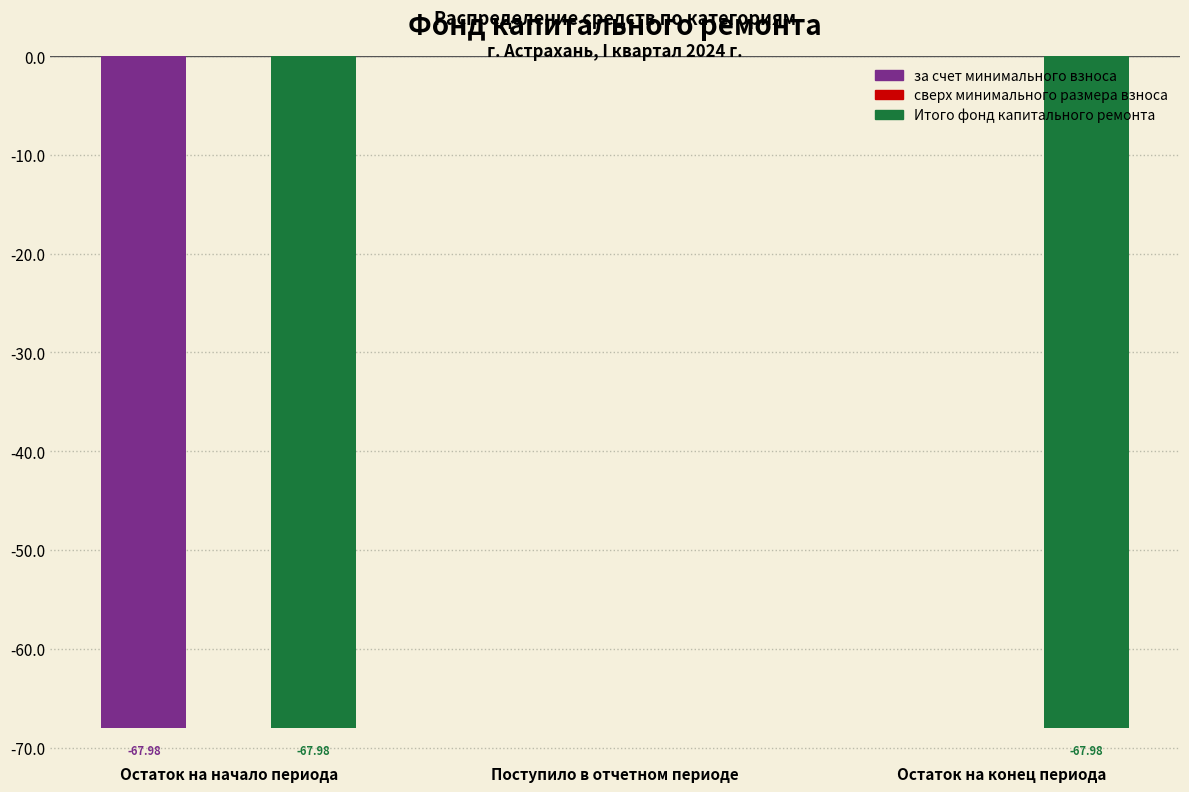

At which label is Итого фонд капитального ремонта closest to -33?

Поступило в отчетном периоде